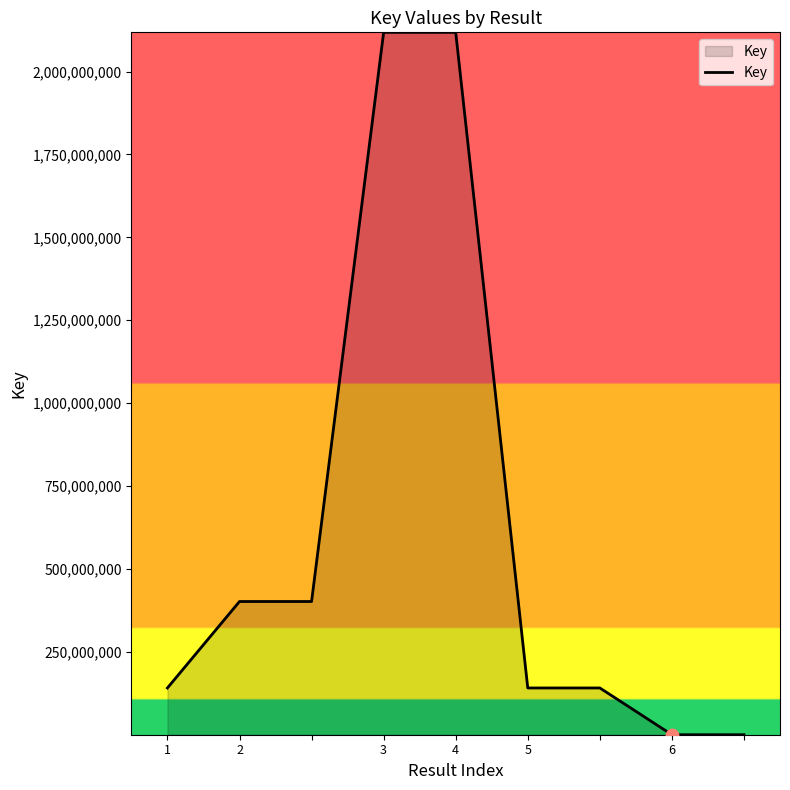

What is the greatest value displayed?

2118115787